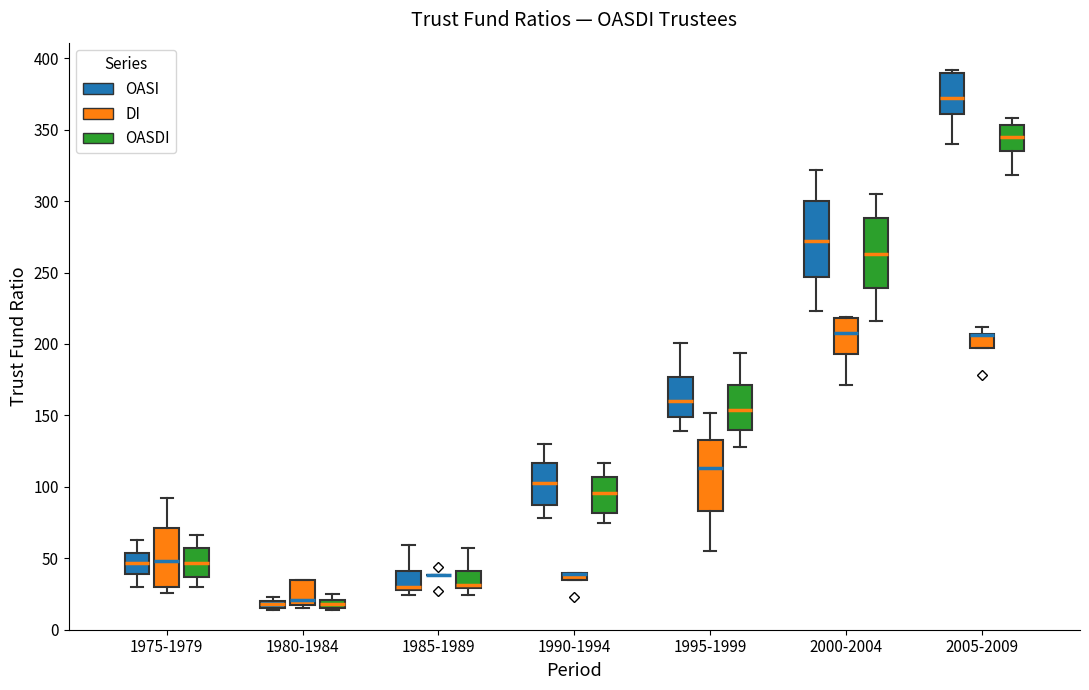

Where does the upper whisker of the box for 1985-1989 (OASDI) end on the y-axis? The values are not printed on the chart, so give them approximately, as read against the axis.

55